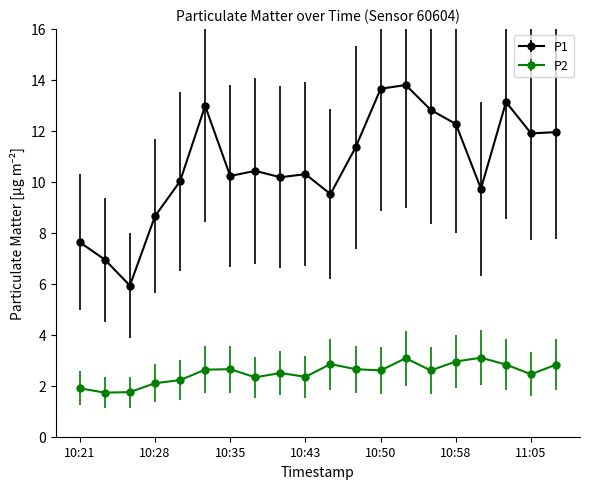

True or false: P1 has more than 2 interior local peaks.

True